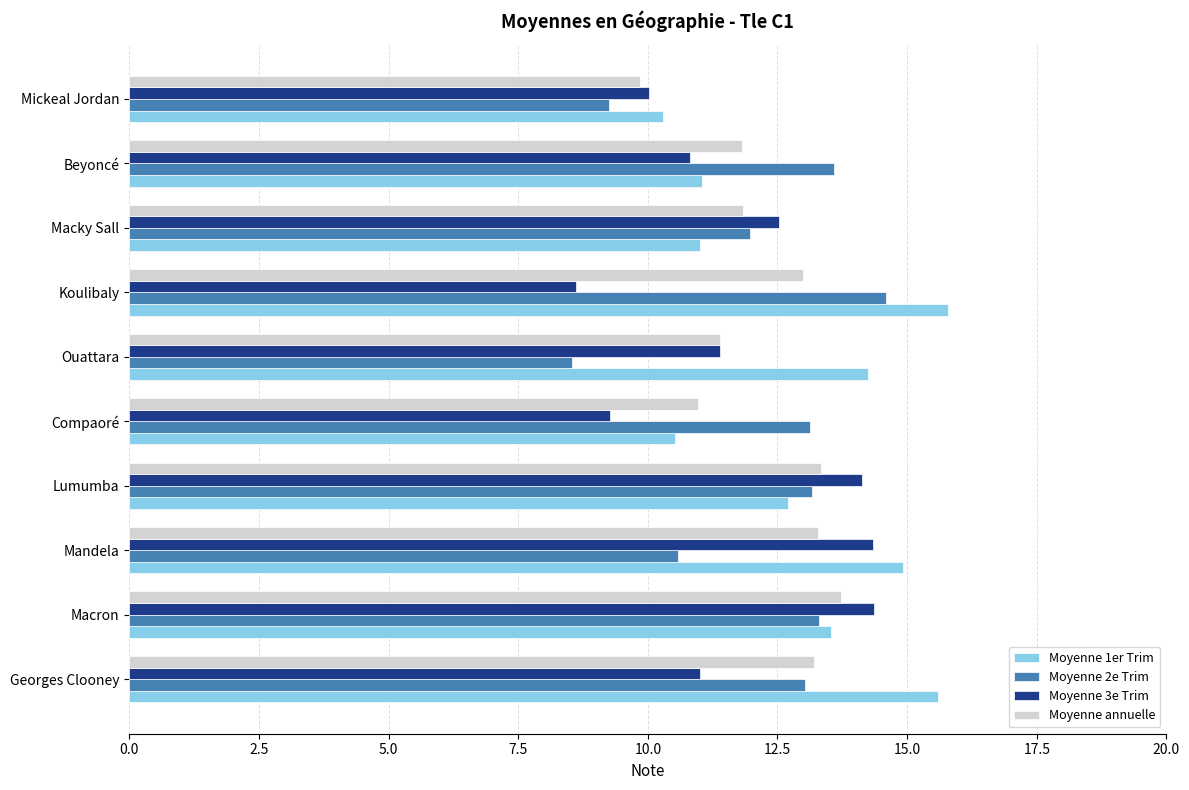

What is the total value across all series at Compaoré?

43.9